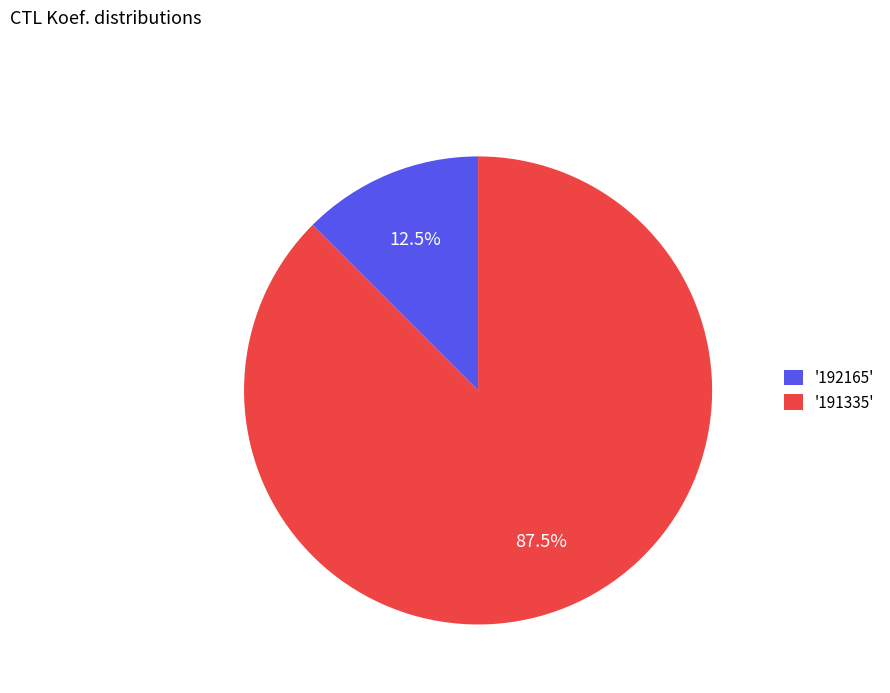

What is the largest slice in the pie chart?

'191335'